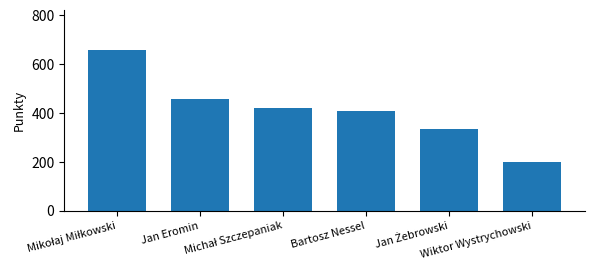

What is the sum of all values?

2475